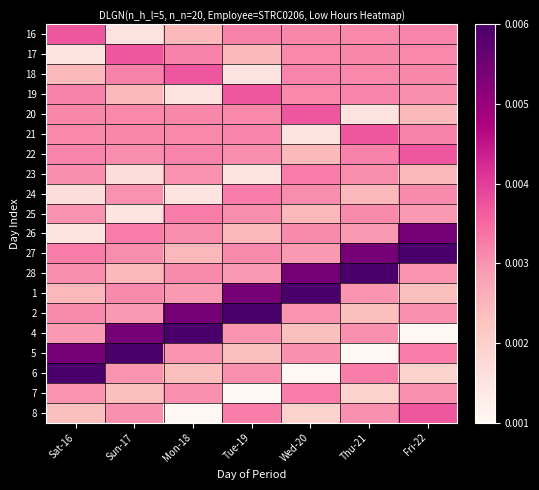

Between Tue-19 and Wed-20, which is larger?

Tue-19